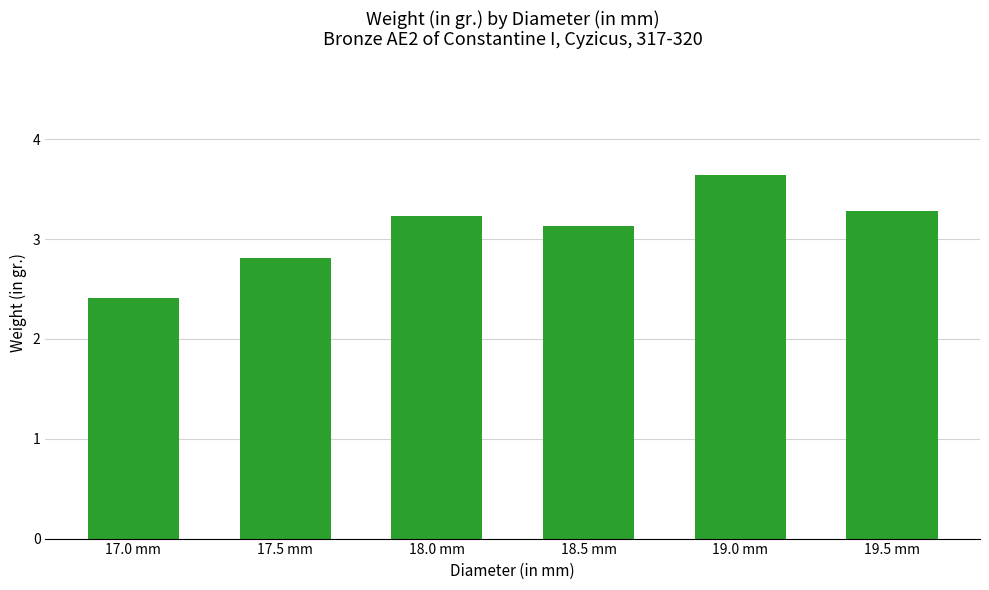

What is the label of the 3rd bar from the left?

18.0 mm